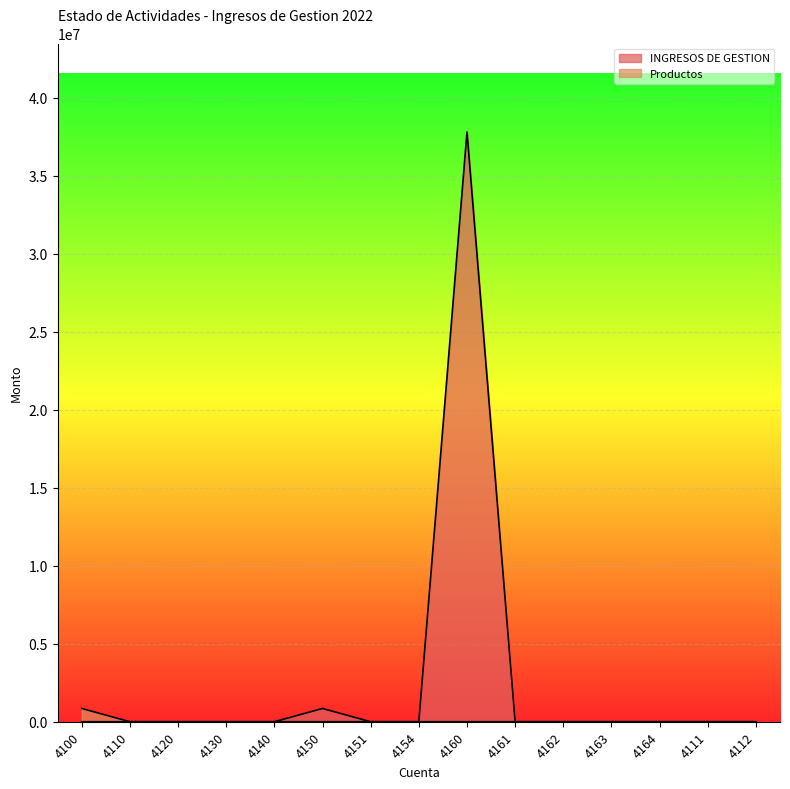

Rank the series by their average value, from highest to lowest.

INGRESOS DE GESTION, Productos